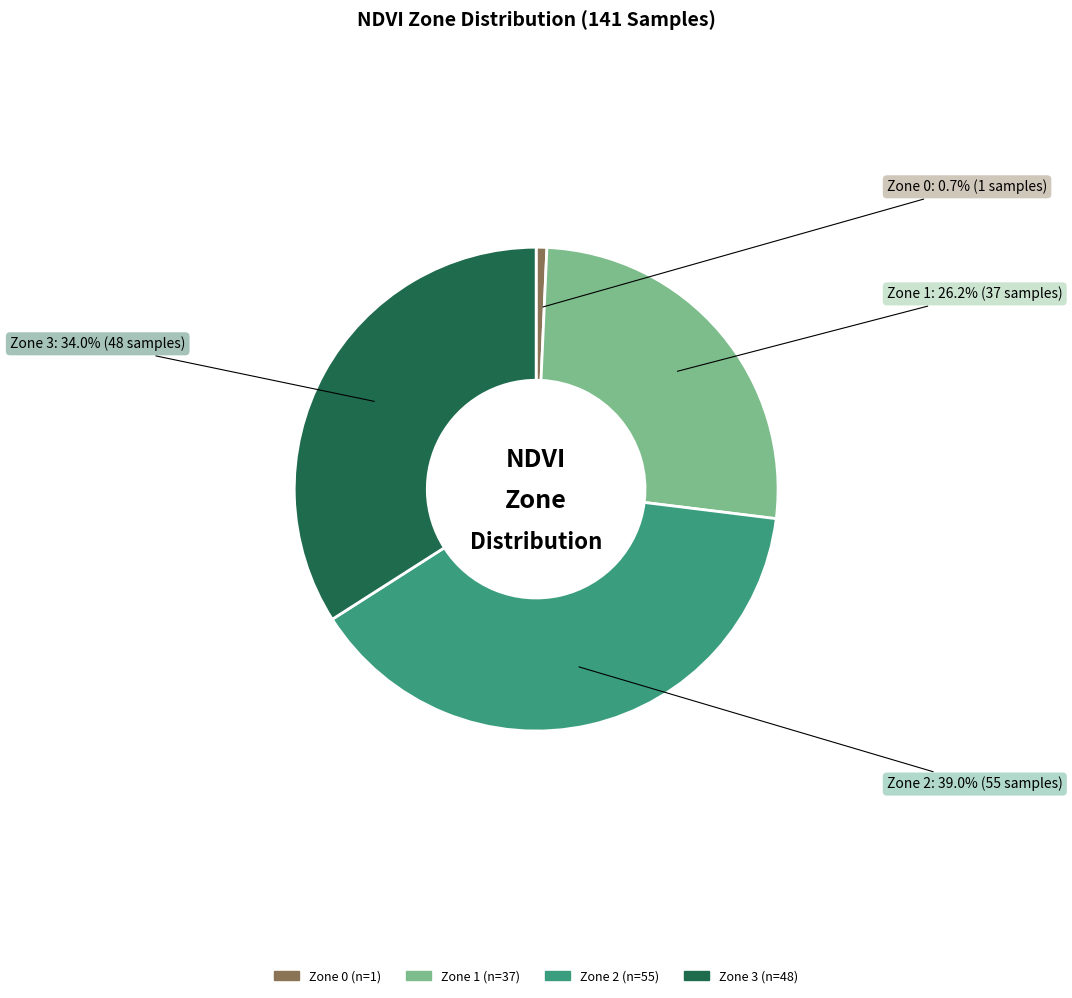

To the nearest percent, what is the average slice percentage?

25%